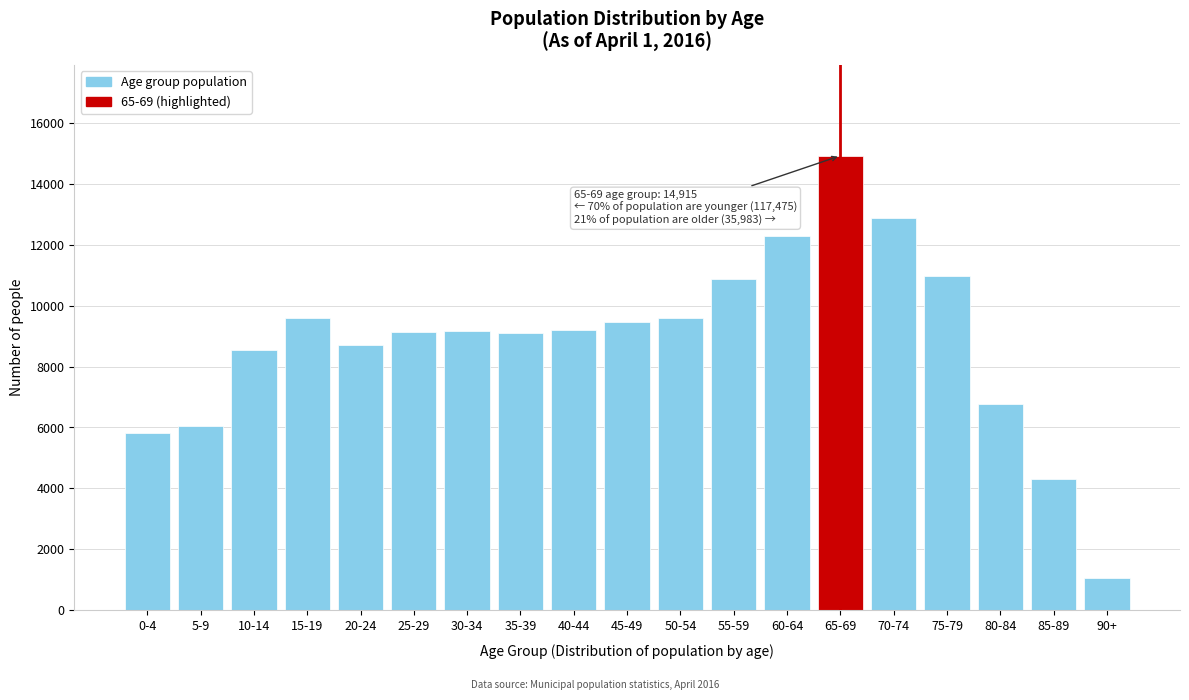

What is the approximate value at 85-89?

4299